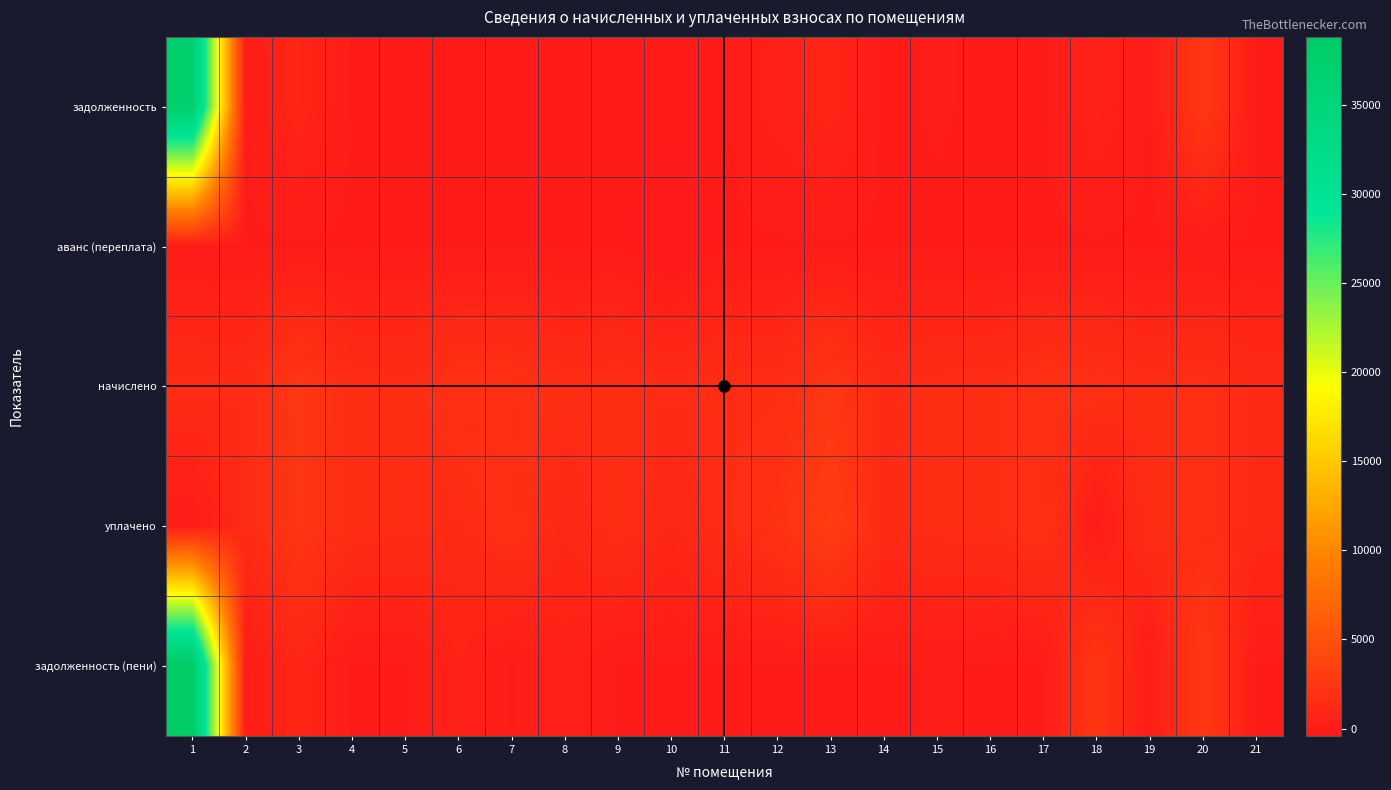

Between 13 and 21, which series saw the biggest shift?

уплачено